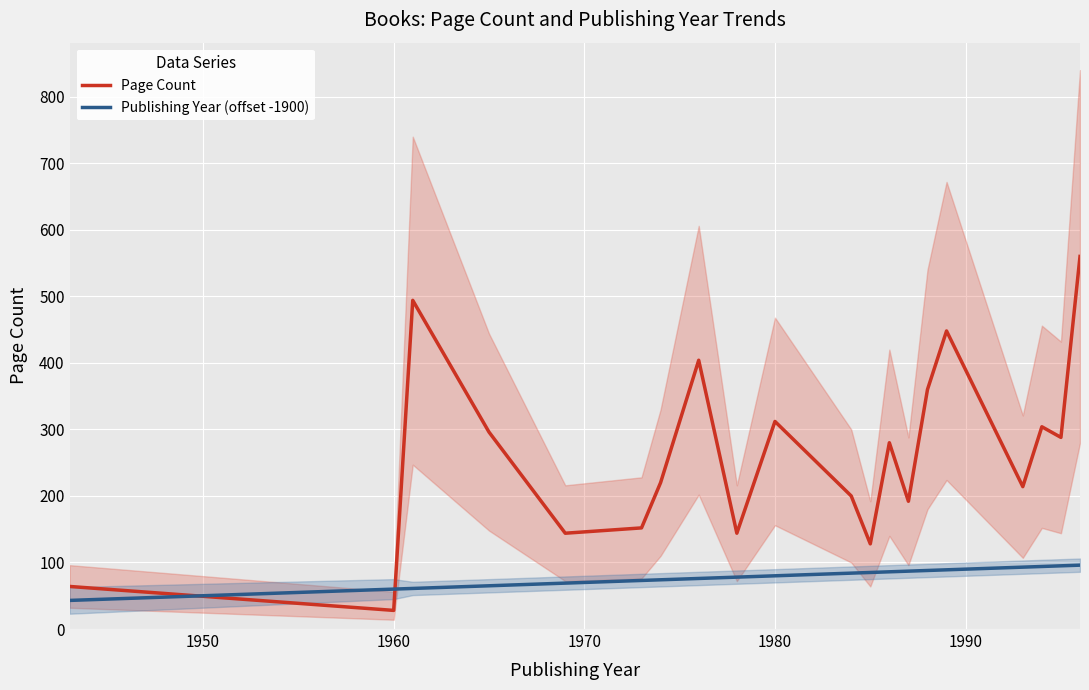

True or false: Publishing Year (offset -1900) and Page Count intersect in this chart.

True